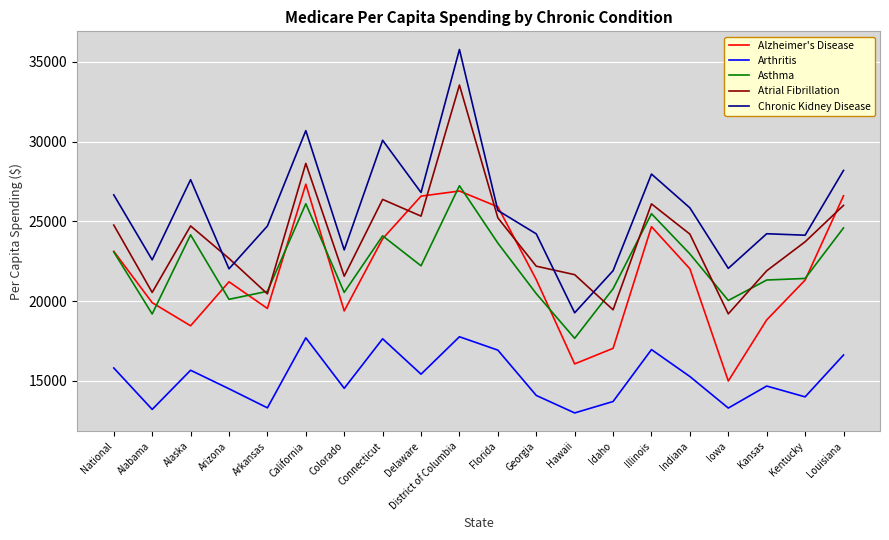

Which series changed the most between Alaska and District of Columbia?

Atrial Fibrillation